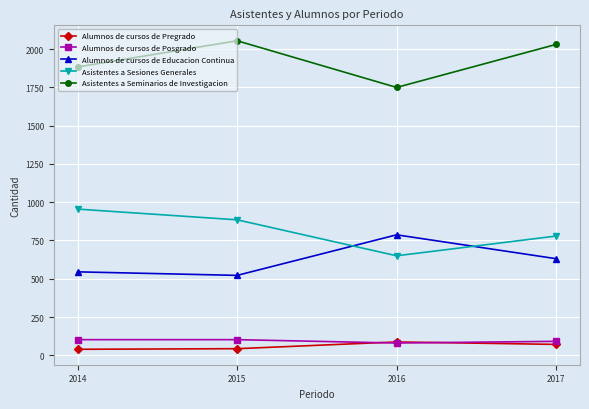

True or false: Asistentes a Seminarios de Investigacion and Alumnos de cursos de Pregrado intersect in this chart.

False